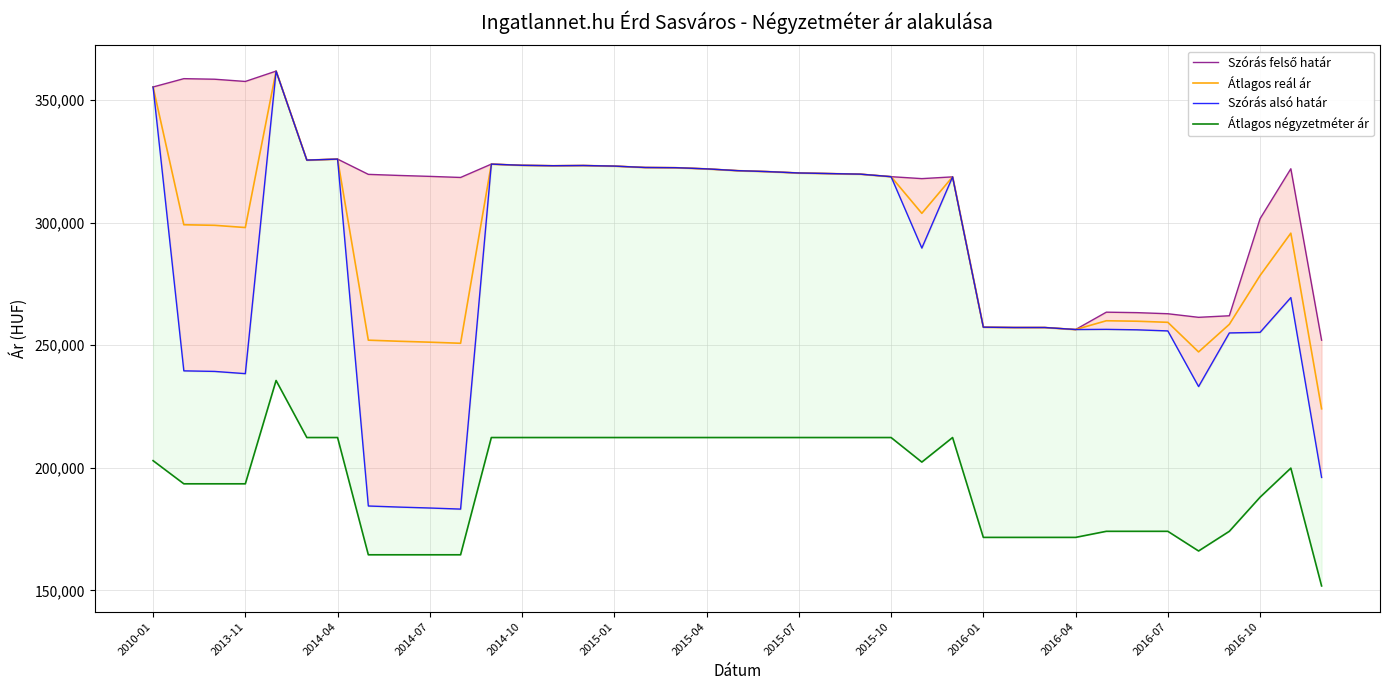

What is the minimum value for Átlagos reál ár?

224069